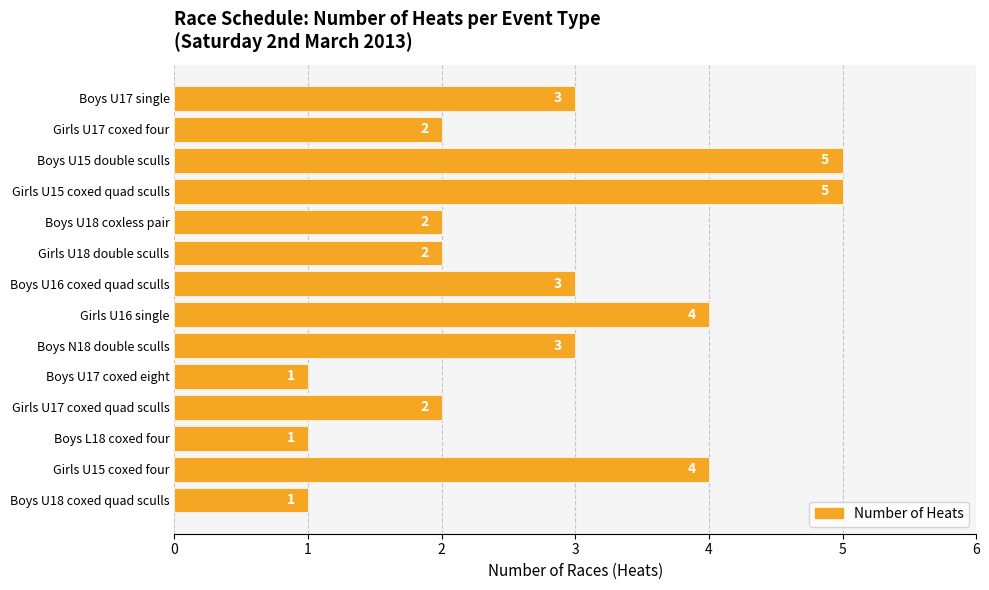

What is the sum of all values?

38